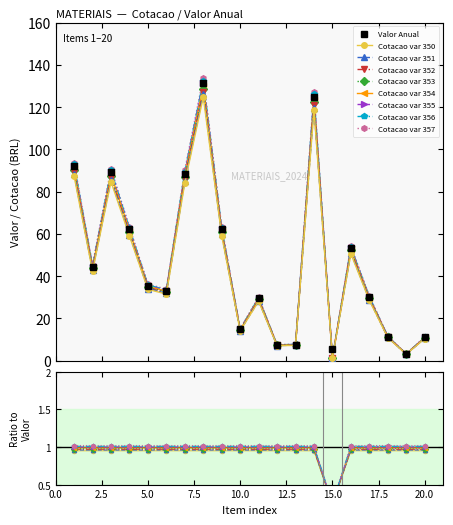

What is the value of the Cotacao var 357 point at the 14th from the left?

127.2